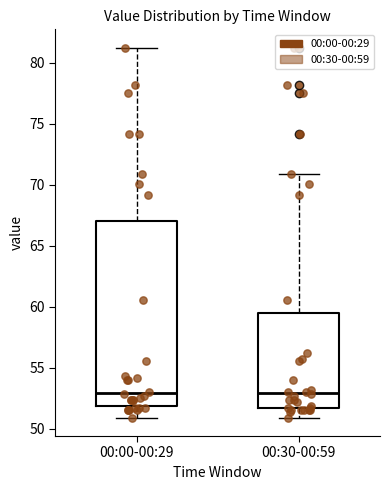

Where is the lower edge of the box for 00:30-00:59 on the y-axis? The values are not printed on the chart, so give them approximately, as read against the axis.

51.5